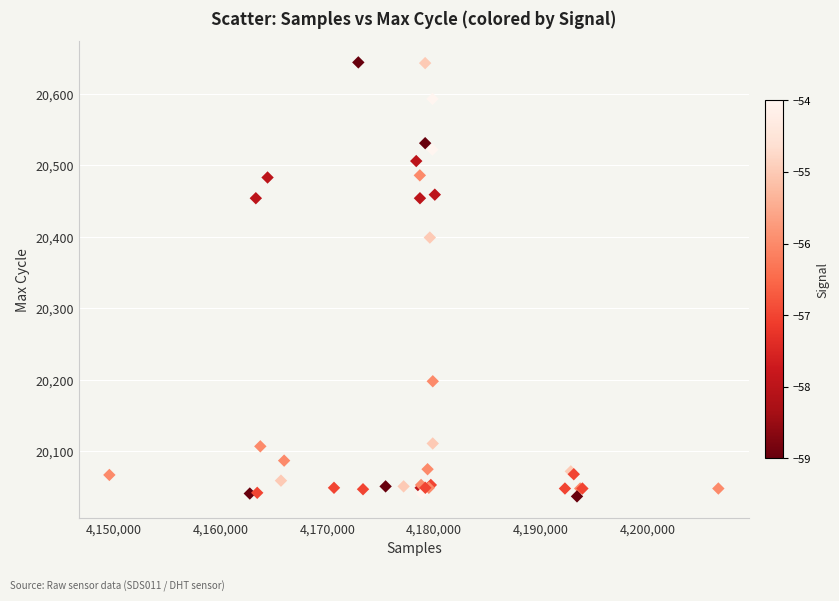

What Y value in the scatter plot is closest to 20340?

20399